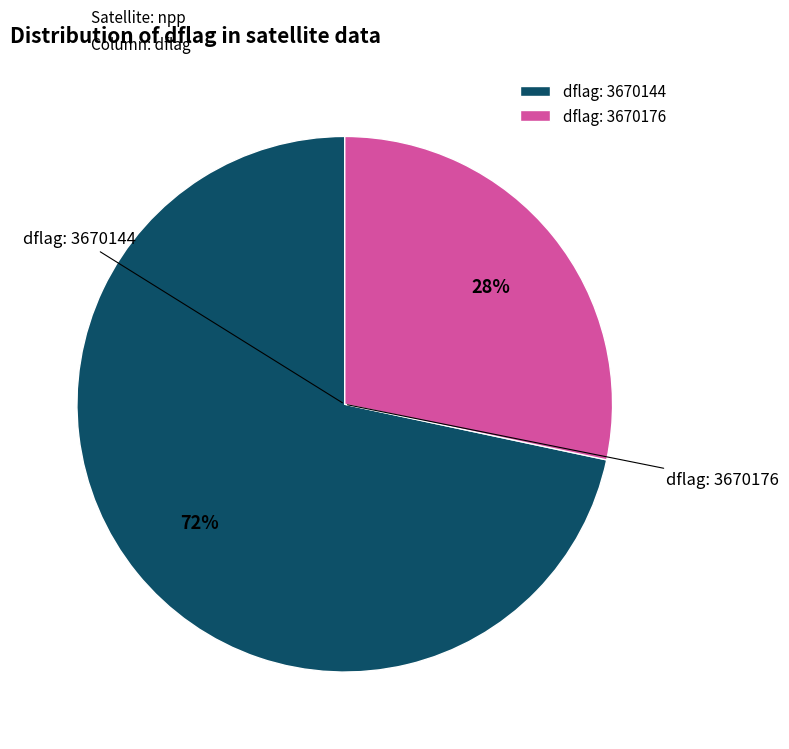

Which category has the smallest portion of the pie?

dflag: 3670176